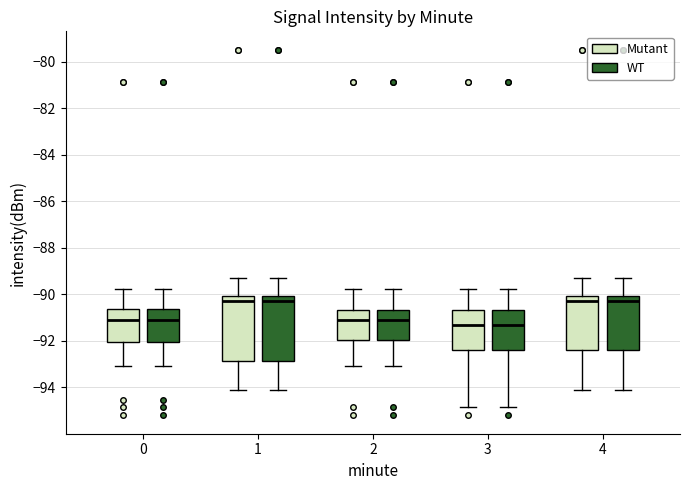

Reading left to right, read every box against the y-axis: the position of its median line, the range the box covers, and the ends of its whiskers. The values are not printed on the chart, so give them approximately, as read against the axis.

0 (Mutant): median -91.0, box -92.0 to -90.6, whiskers -93.0 to -89.8
0 (WT): median -91.0, box -92.0 to -90.6, whiskers -93.0 to -89.8
1 (Mutant): median -90.4, box -92.8 to -90.0, whiskers -94.2 to -89.2
1 (WT): median -90.4, box -92.8 to -90.0, whiskers -94.2 to -89.2
2 (Mutant): median -91.0, box -92.0 to -90.6, whiskers -93.0 to -89.8
2 (WT): median -91.0, box -92.0 to -90.6, whiskers -93.0 to -89.8
3 (Mutant): median -91.2, box -92.4 to -90.6, whiskers -94.8 to -89.8
3 (WT): median -91.2, box -92.4 to -90.6, whiskers -94.8 to -89.8
4 (Mutant): median -90.4, box -92.4 to -90.0, whiskers -94.2 to -89.2
4 (WT): median -90.4, box -92.4 to -90.0, whiskers -94.2 to -89.2